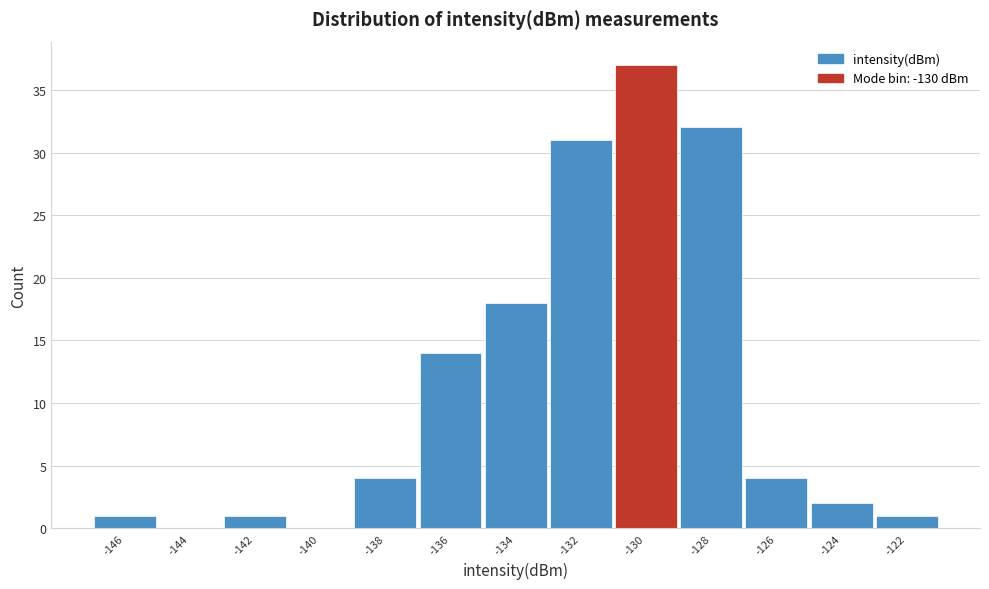

Reading left to right, what are all the values shown in this chart?

-146=1	-144=0	-142=1	-140=0	-138=4	-136=14	-134=18	-132=31	-130=37	-128=32	-126=4	-124=2	-122=1